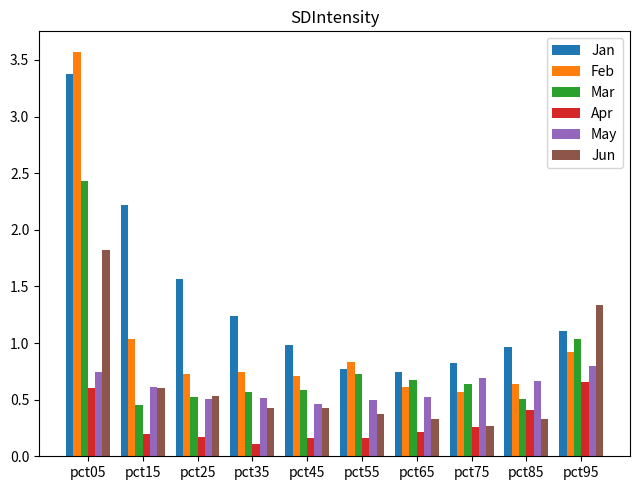

Is it true that Jun equals 0.5 at pct05?

False